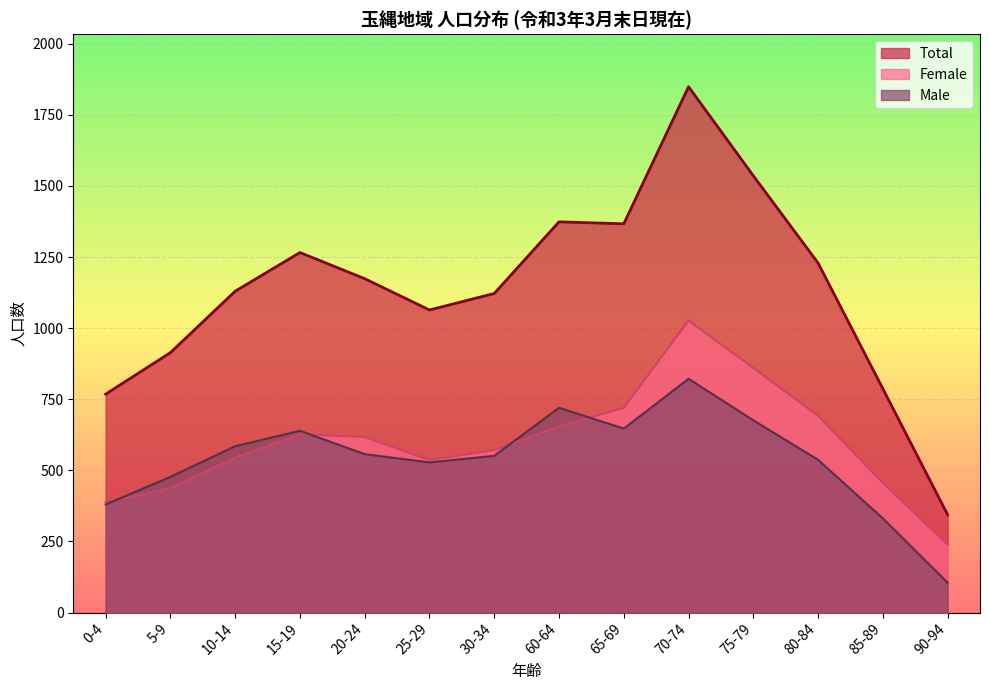

What is the value of the Male point at the 7th from the left?

551